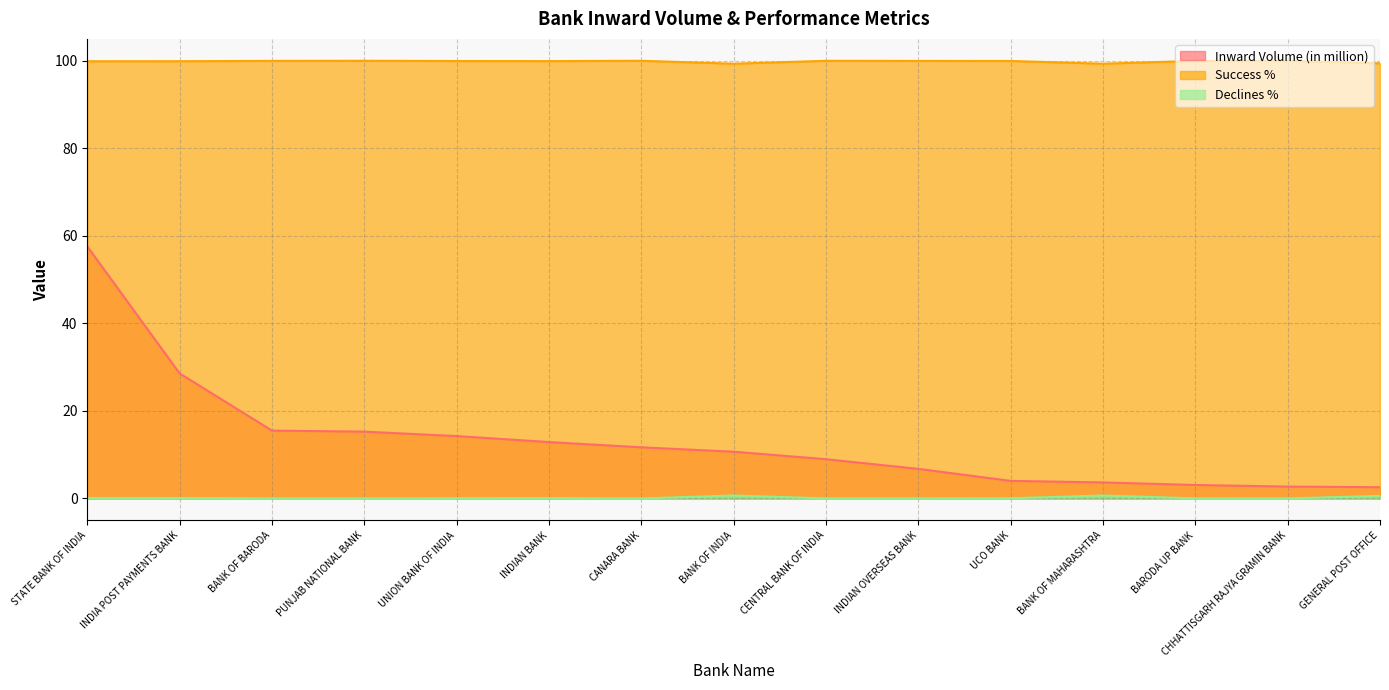

What is the difference between the maximum and second lowest values in the Success % series?

0.7